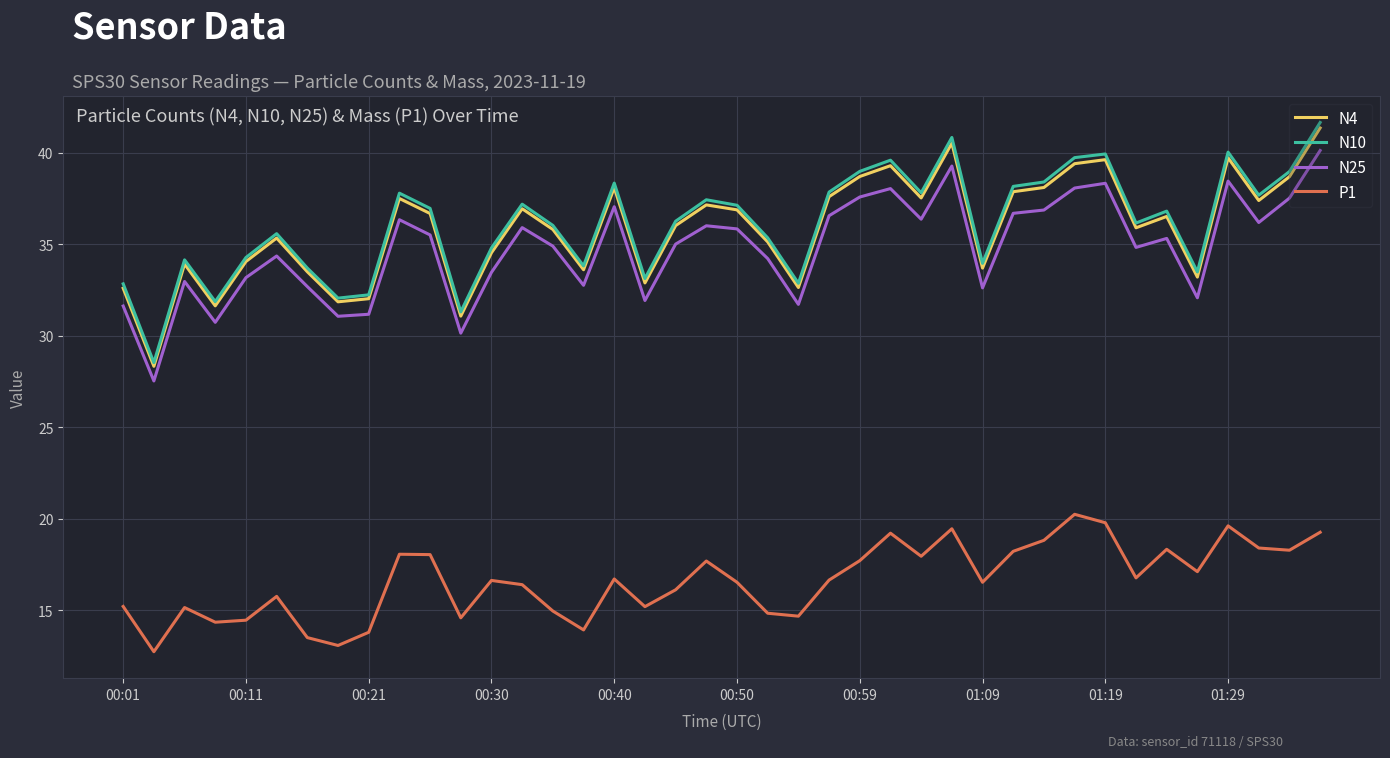

What is the difference between the maximum and minimum values in the N4 series?

13.0